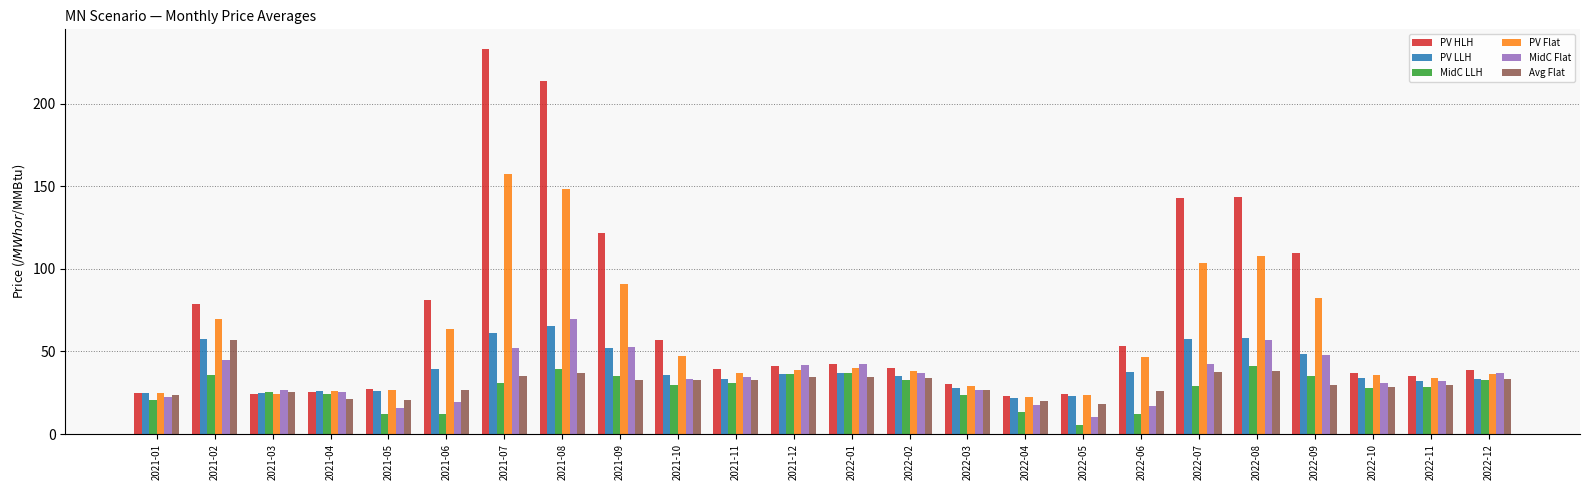

Is it true that PV HLH equals 213.5 at 2021-08?

True